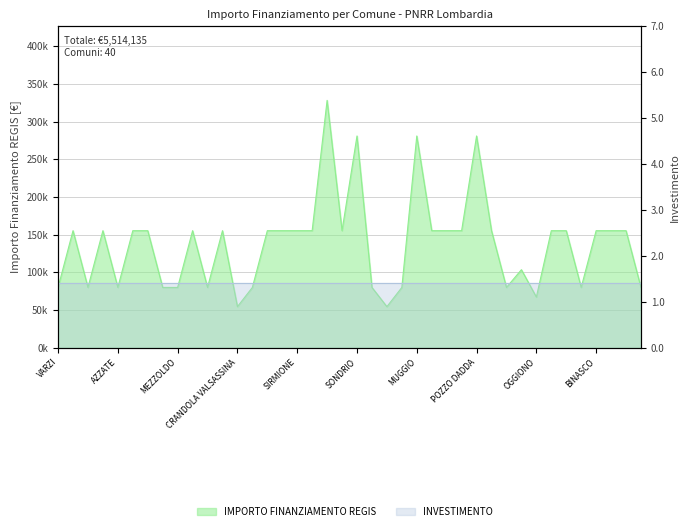

What is the sum of all values?

5514135